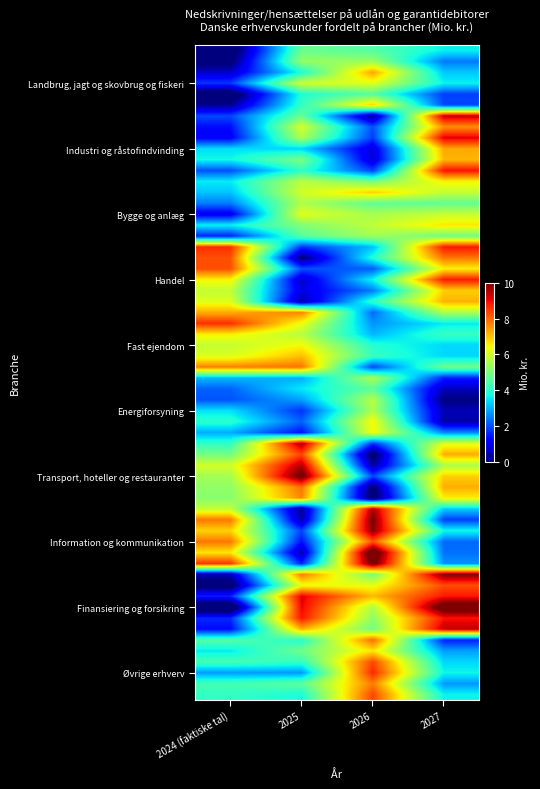

Reading right to left, transcribe all the data shown in this chart.

Landbrug, jagt og skovbrug og fiskeri: 2.0	6.9	4.1	0.2
Industri og råstofindvinding: 0.5	5.6	1.7	3.5
Bygge og anlæg: 3.2	7.3	3.9	0.6
Handel: 8.8	3.7	0.6	6.5
Fast ejendom: 4.2	3.1	5.7	6.6
Energiforsyning: 2.8	6.7	4.9	3.6
Transport, hoteller og restauranter: 6.9	2.0	10.3	5.5
Information og kommunikation: 2.4	10.8	0.4	6.7
Finansiering og forsikring: 9.4	4.9	7.2	1.3
Øvrige erhverv: 0.0	5.7	2.8	2.1